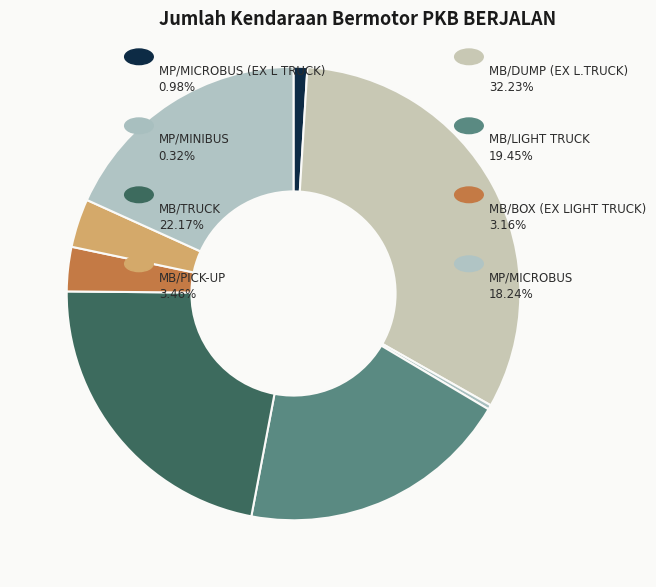

How many slices are in this pie chart?

8